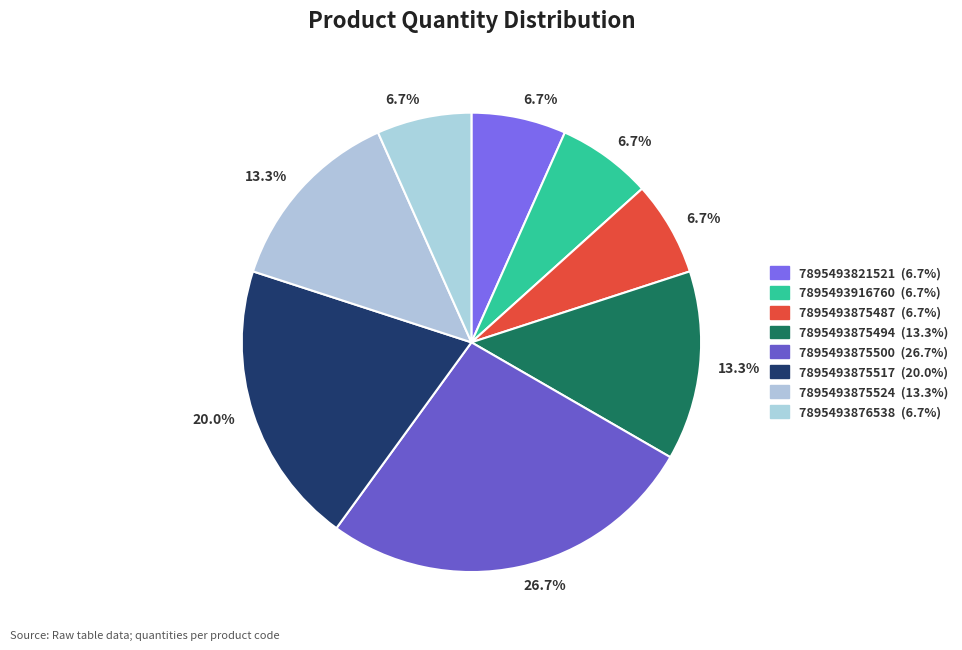

Combined, what portion of the pie is 7895493876538 and 7895493875500?

33.3%